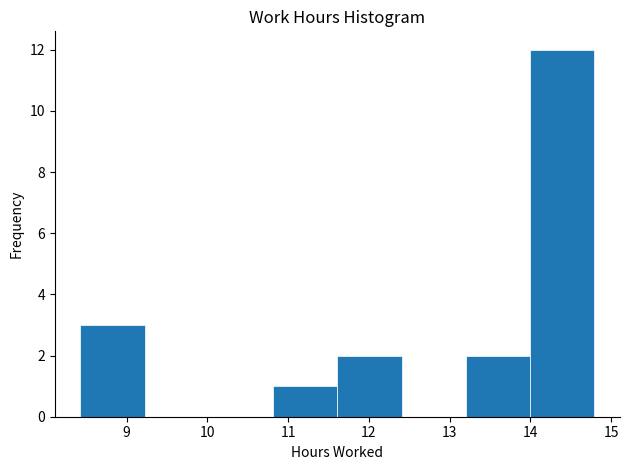

Over which range of the x-axis is the bar tallest?

14.0 to 14.8